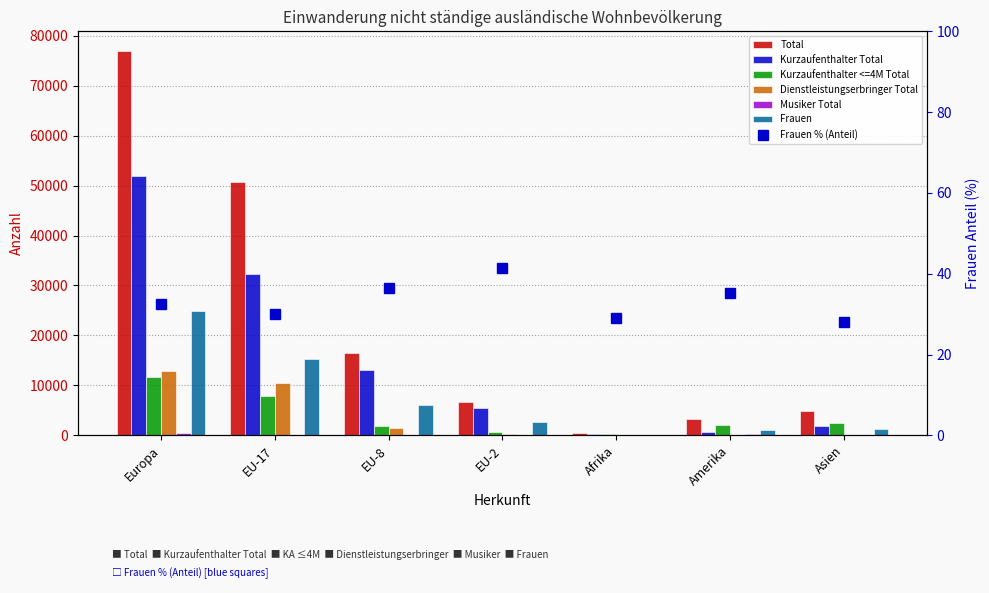

What is the sum of all Total values?

159406